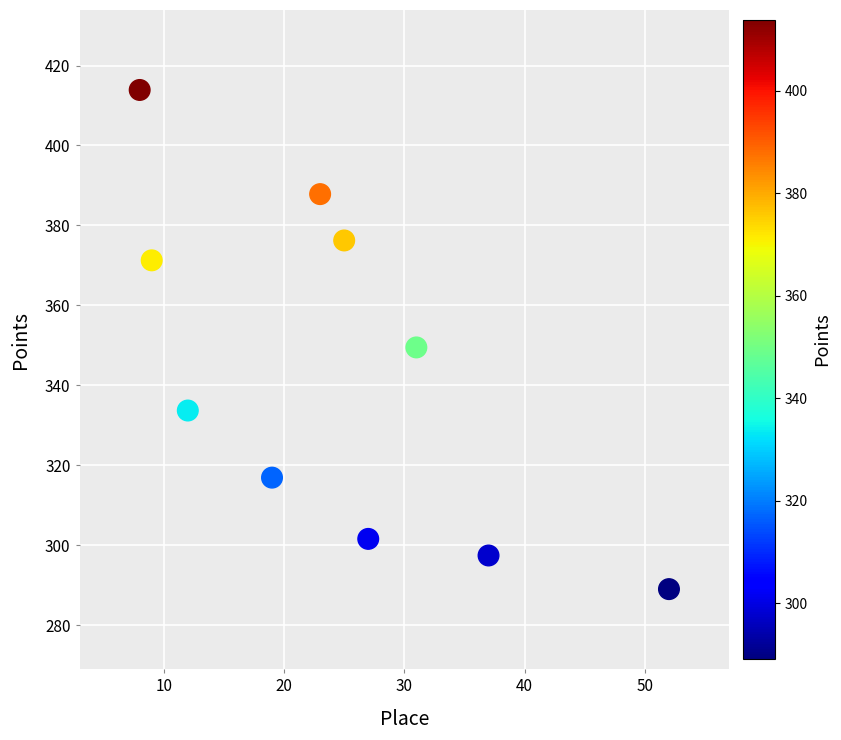

What is the average Y value?

343.8